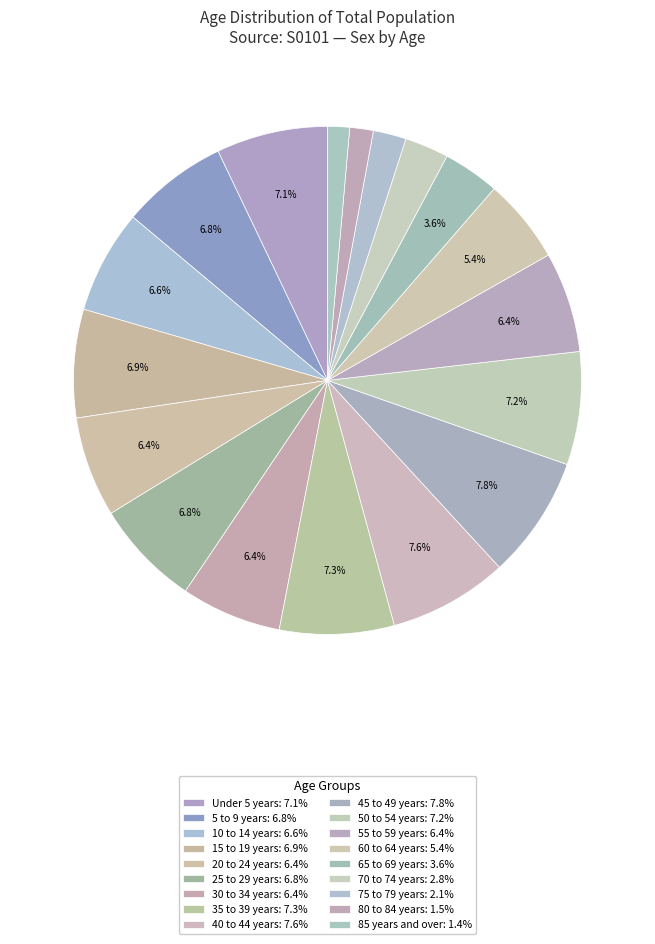

Is 80 to 84 years the majority of the pie?

No